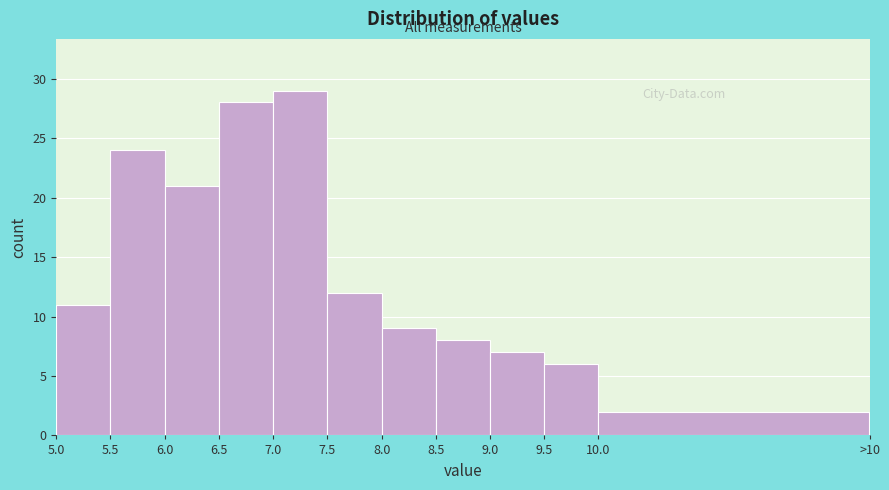

Reading left to right, transcribe all the data shown in this chart.

5.0=11	5.5=24	6.0=21	6.5=28	7.0=29	7.5=12	8.0=9	8.5=8	9.0=7	9.5=6	10.0=2